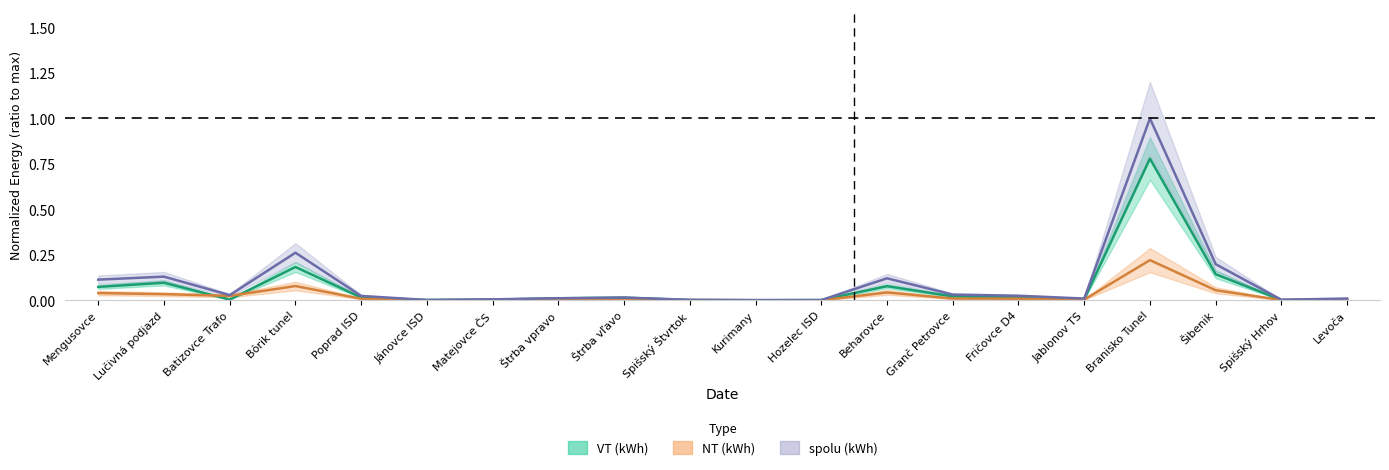

What is the label of the 19th point from the right?

Lučivná podjazd